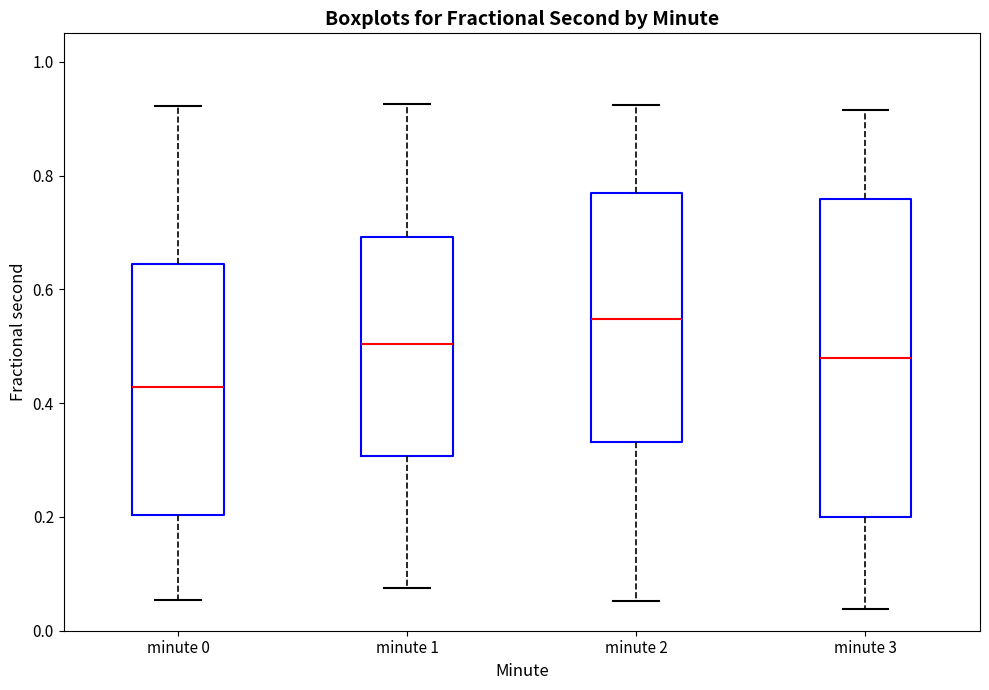

Which box has the lowest median line?

minute 0